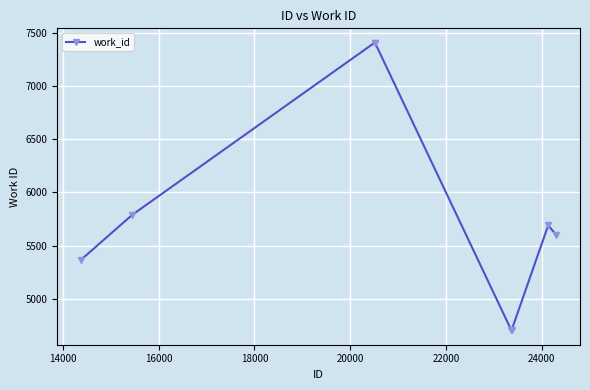

Reading right to left, transcribe all the data shown in this chart.

5598	5690	4702	4702	7408	7408	5787	5366